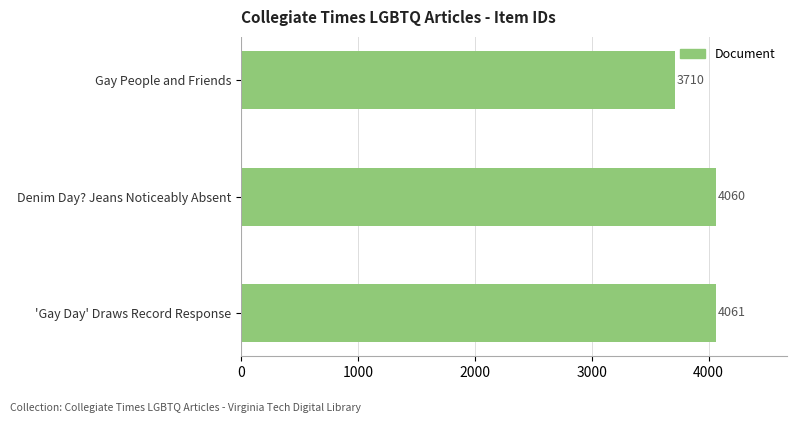

Reading top to bottom, list all the values displayed in this chart.

Gay People and Friends=3710	Denim Day? Jeans Noticeably Absent=4060	'Gay Day' Draws Record Response=4061